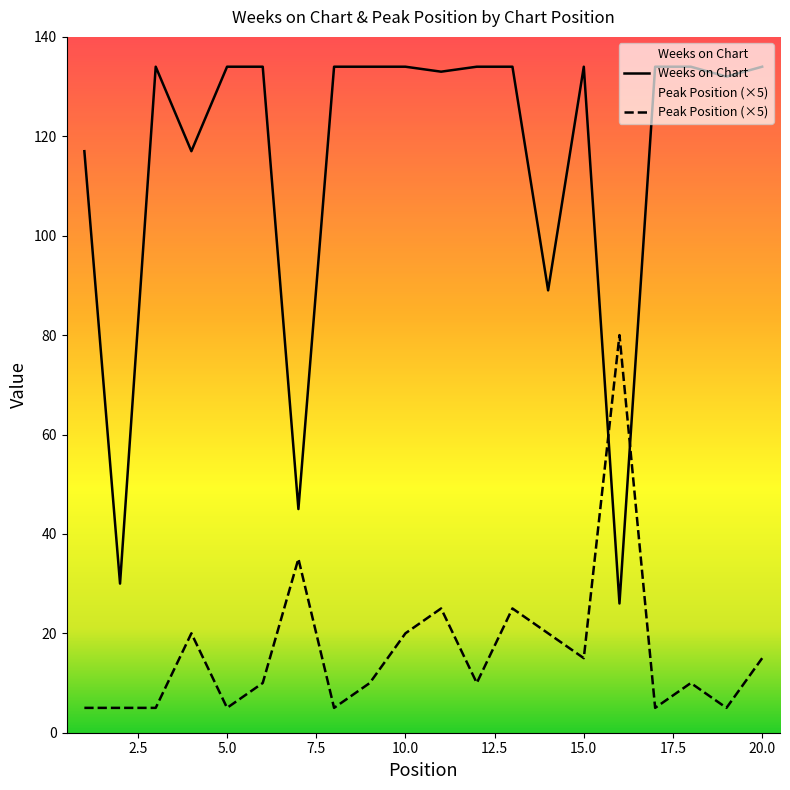

Where is the first local maximum for Peak Position?

4